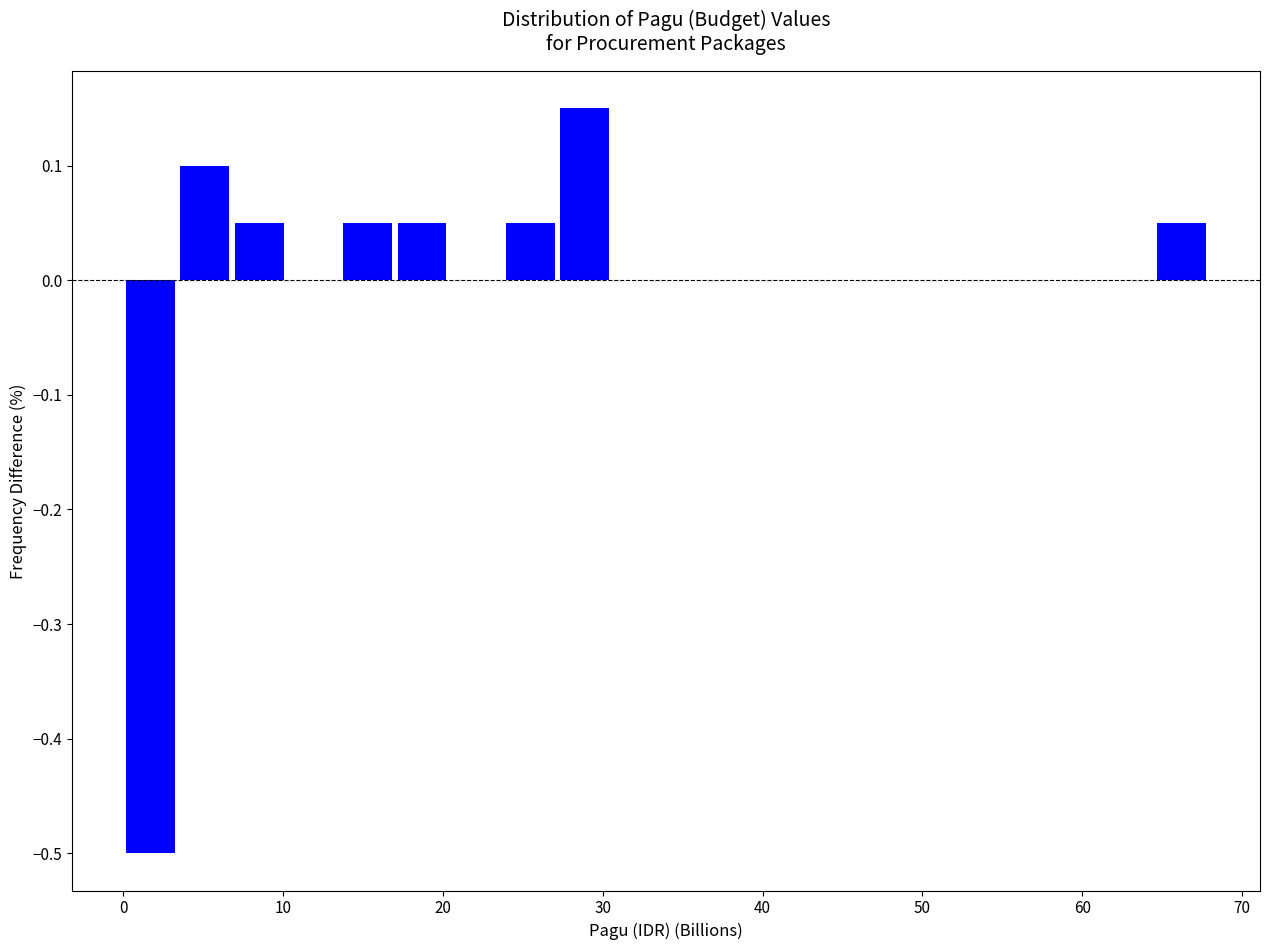

Read against the x-axis, roughly where is the centre of the tallest bar?

29